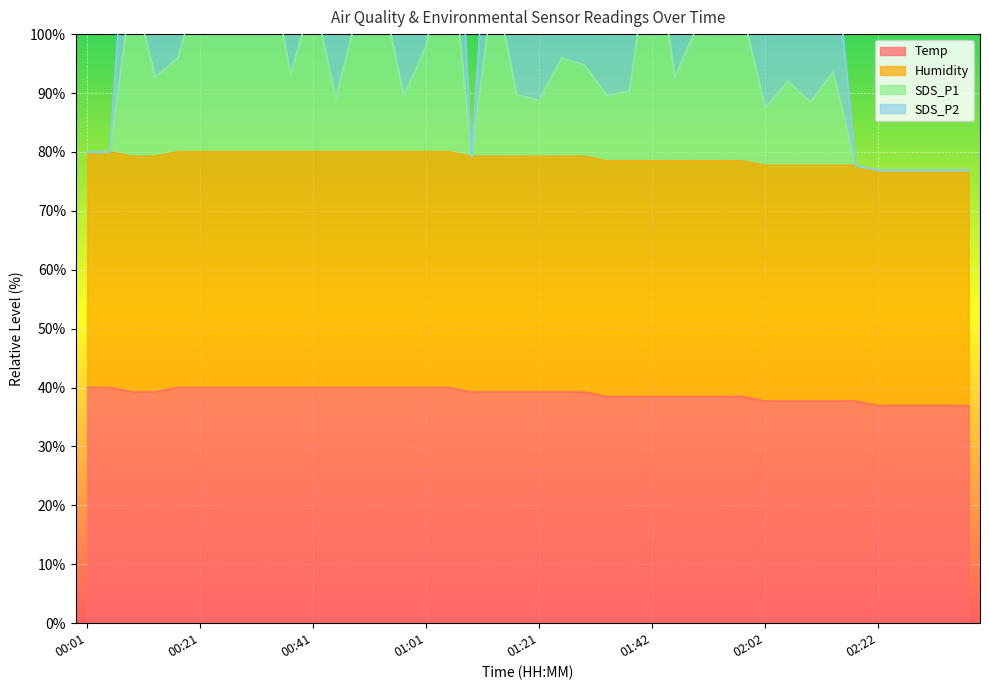

At which category is the sum across all series the highest?

01:05